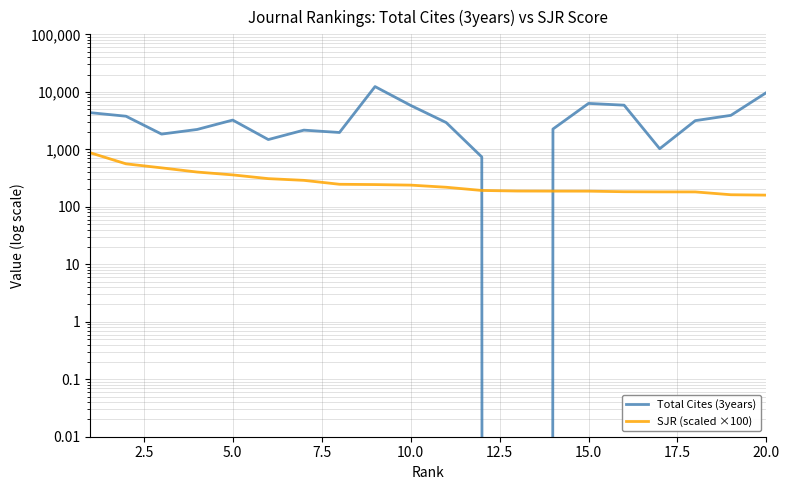

Which category has the lowest value in the SJR (scaled ×100) series?

20.0